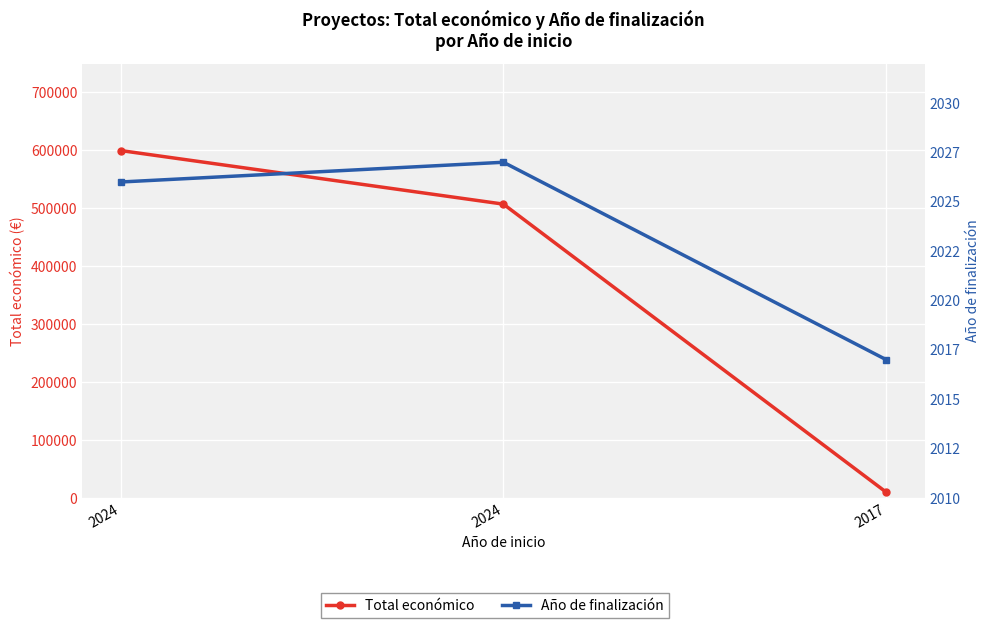

What is the sum of all Total económico values?

1116866